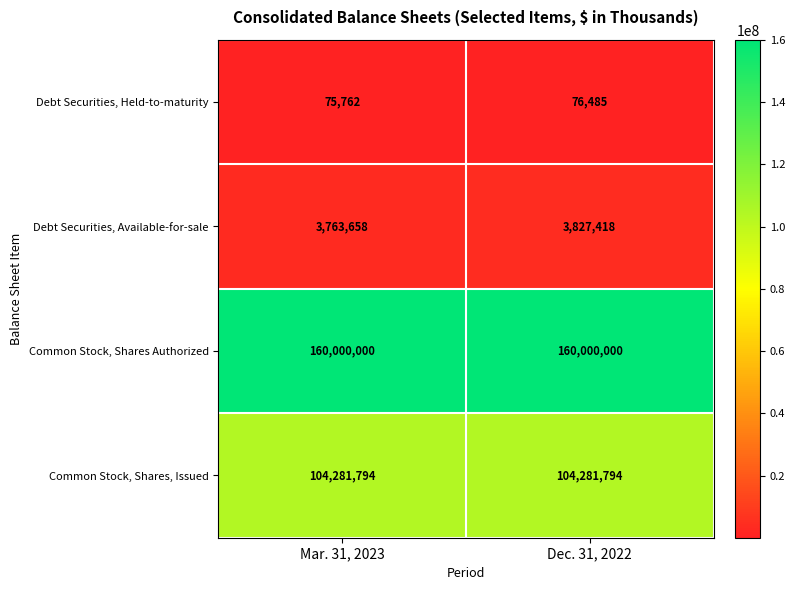

Is it true that Debt Securities, Held-to-maturity equals 76485 at Dec. 31, 2022?

True